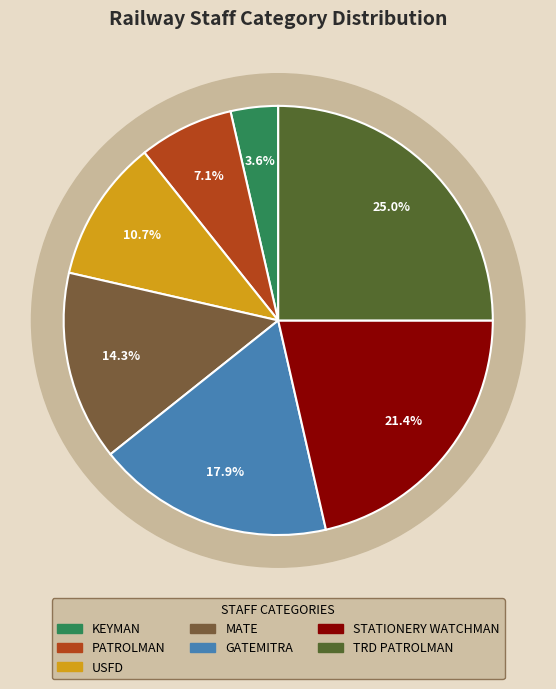

Do USFD and PATROLMAN together represent more than half of the pie?

No